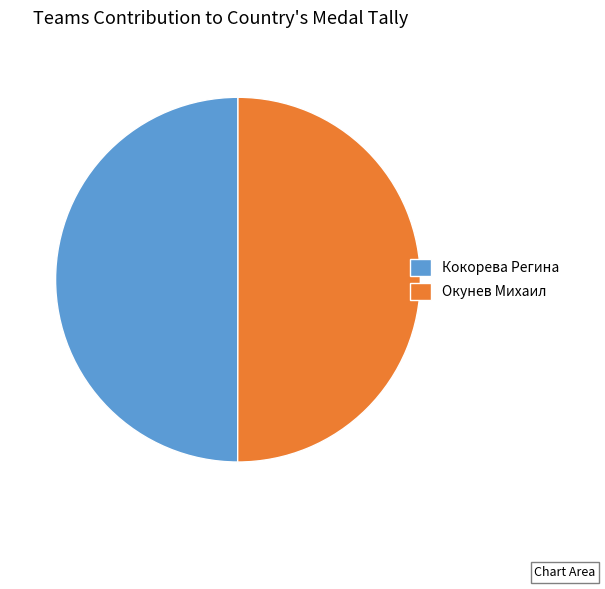

Approximately how many times larger is the value at Окунев Михаил compared to Кокорева Регина?

1.0